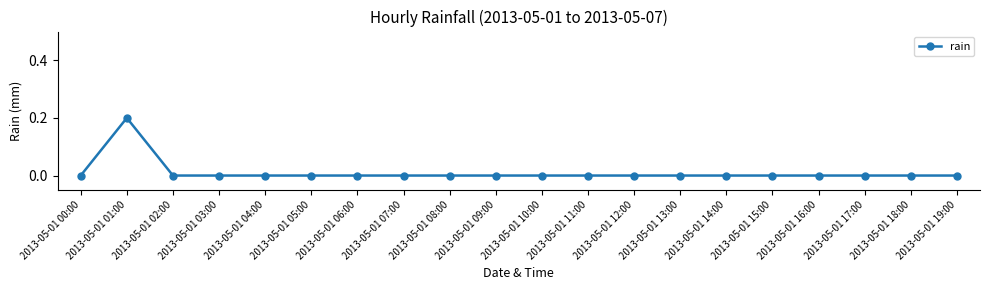

How many values are between 0 and 1?

20